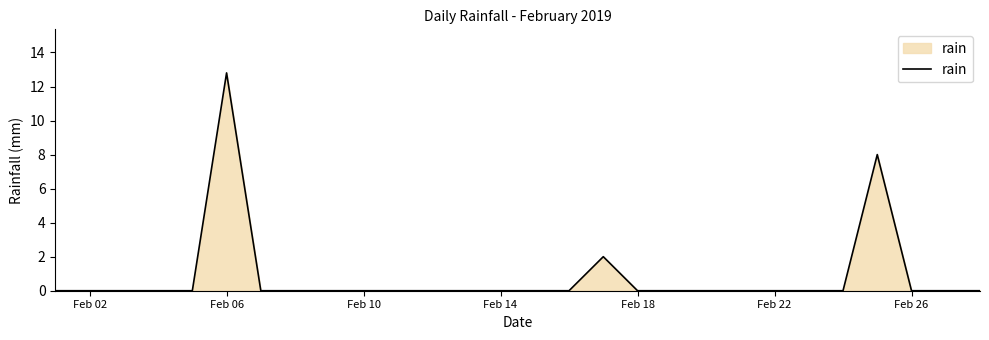

What is the greatest value displayed?

12.8